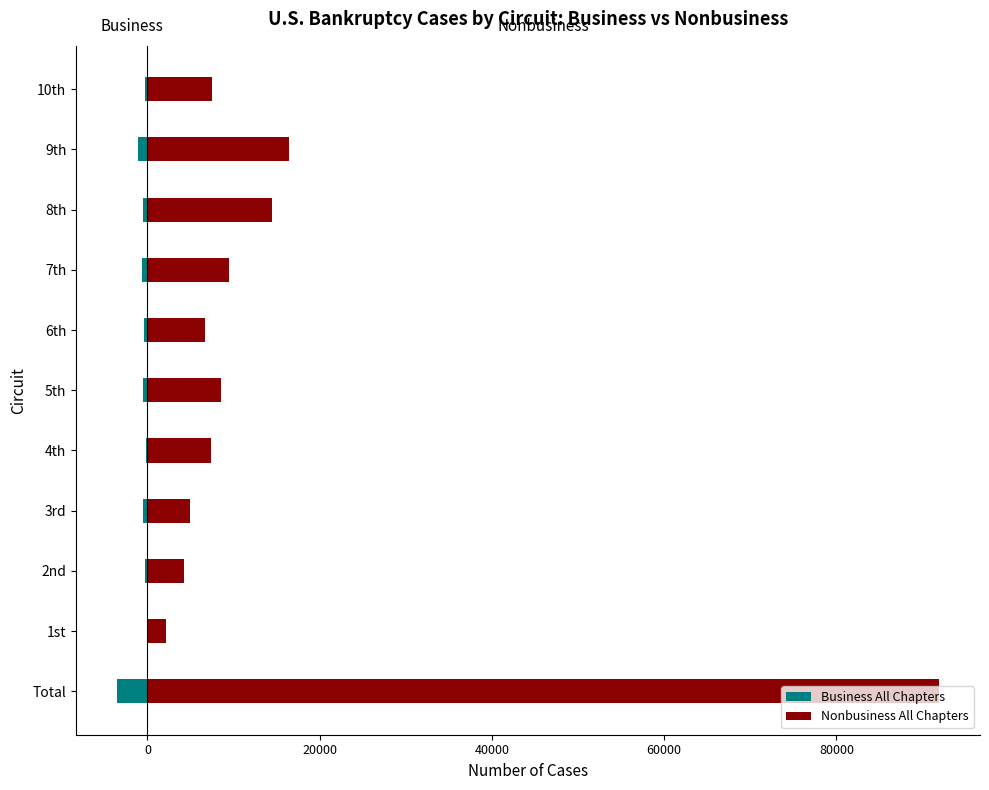

What is the difference between the maximum and minimum values in the Nonbusiness All Chapters series?

89775